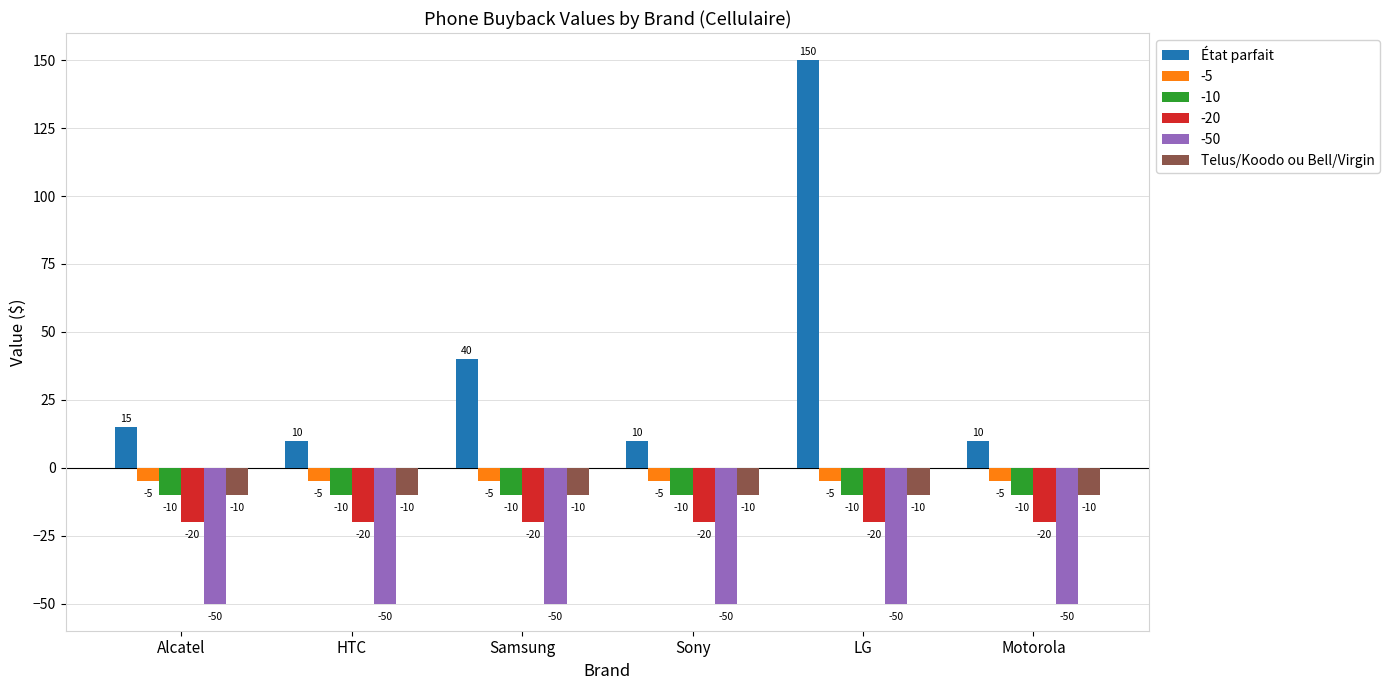

What is the spread (max minus min) of values at Samsung?

90